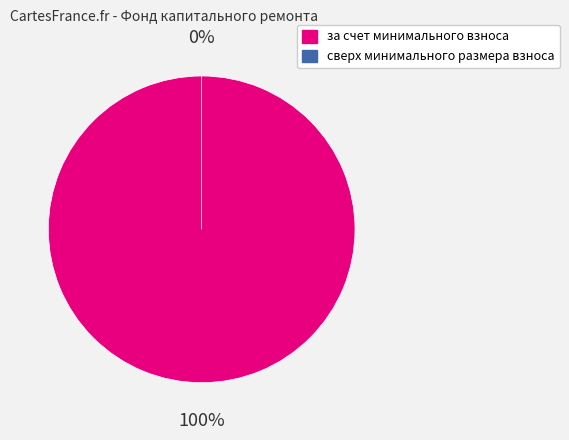

How many slices are in this pie chart?

2